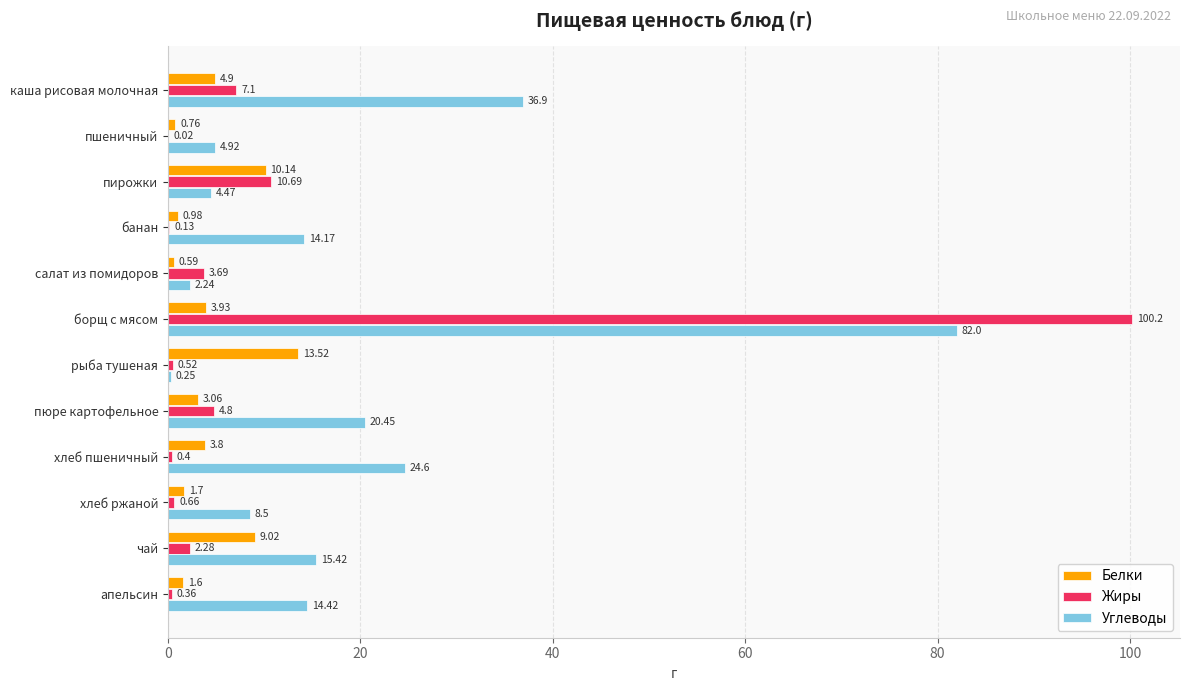

Where is Углеводы nearest to the value 41?

каша рисовая молочная